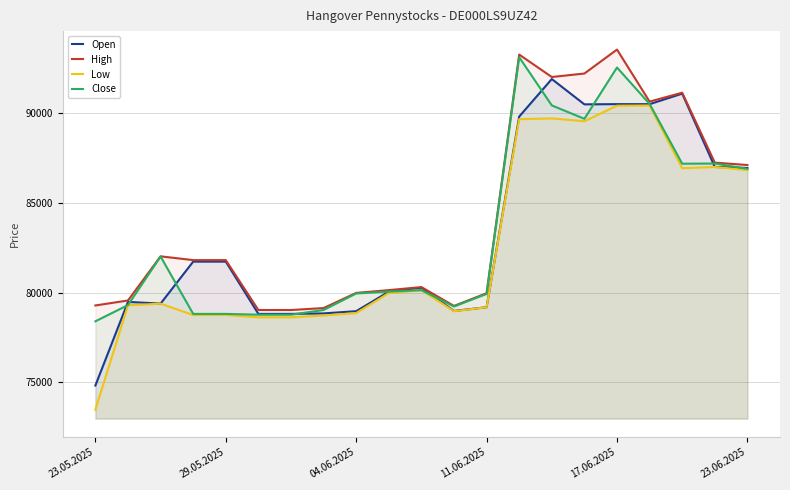

True or false: Open and High cross at least once.

False